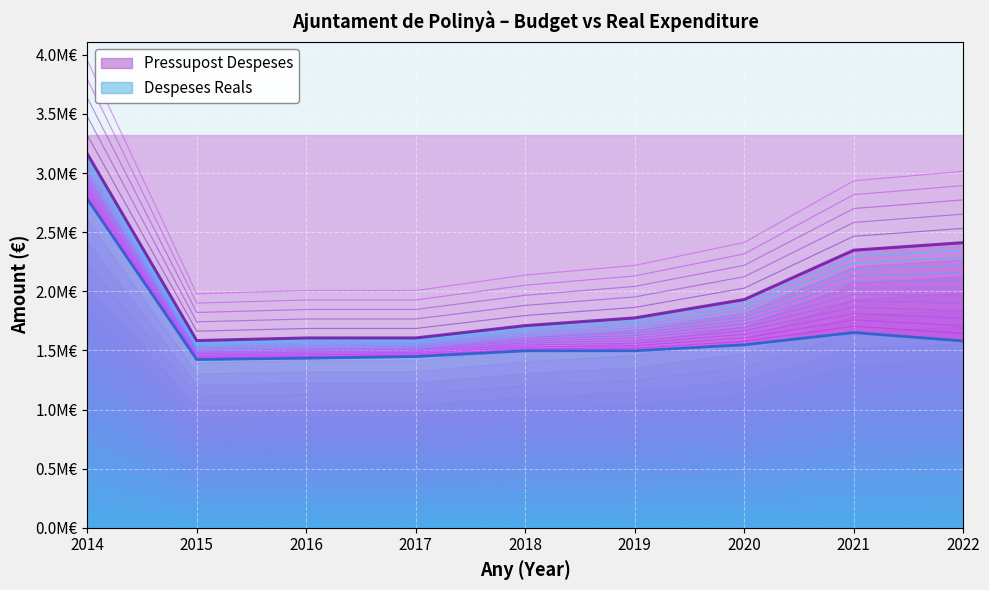

Does the chart display data point markers on the line(s)?

No